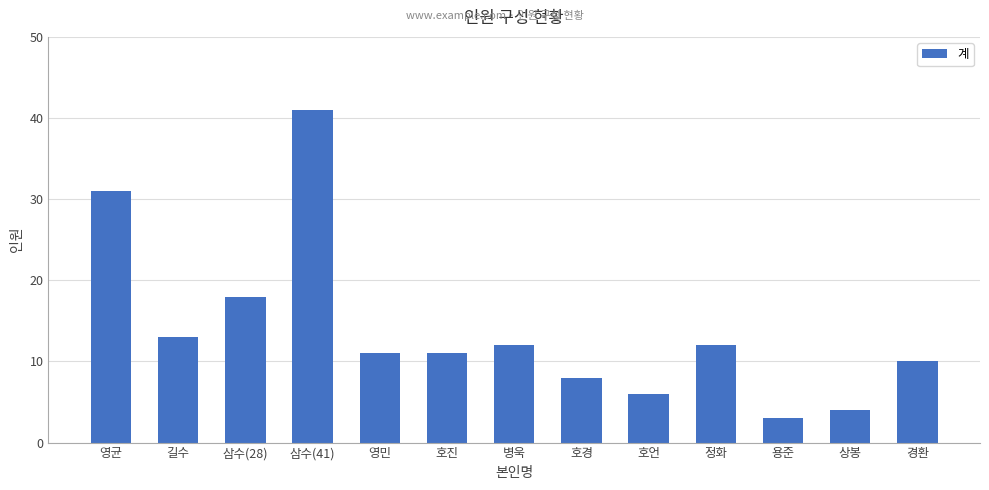

What position from the left is 호경?

8